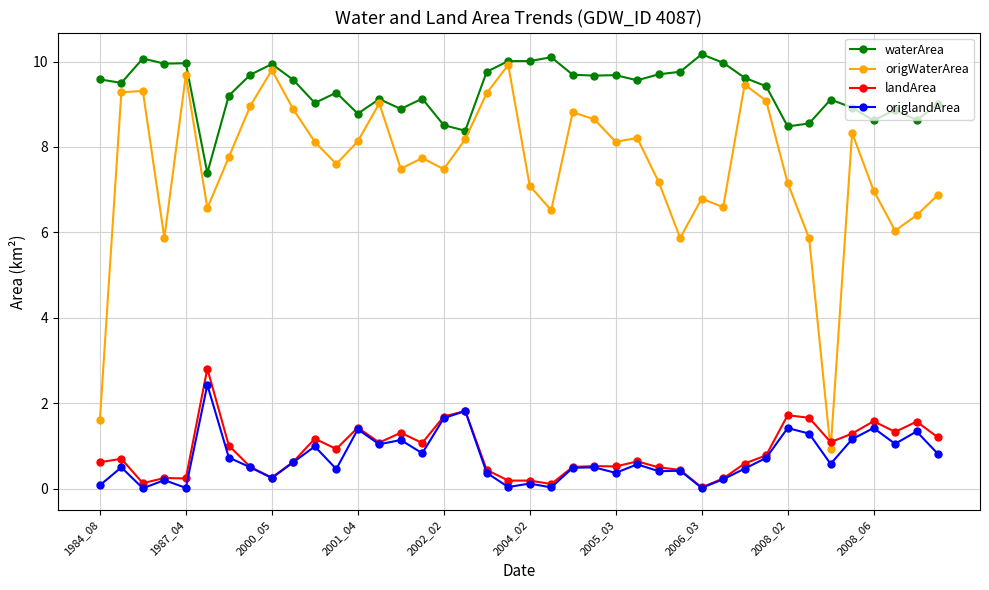

True or false: origlandArea has more than 1 interior local peaks.

True